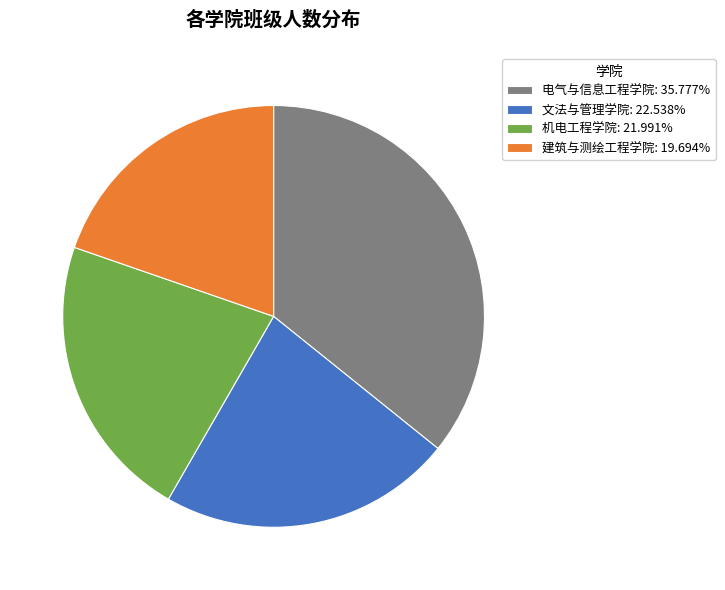

Is the sum of 机电工程学院: 21.991% and 建筑与测绘工程学院: 19.694% greater than half?

No